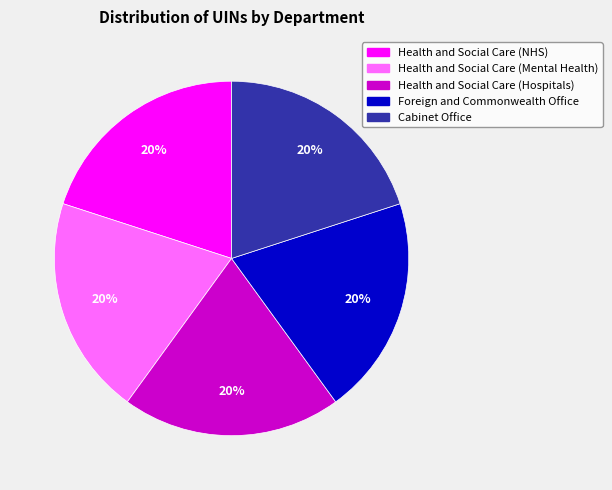

Count the number of slices in the pie.

5